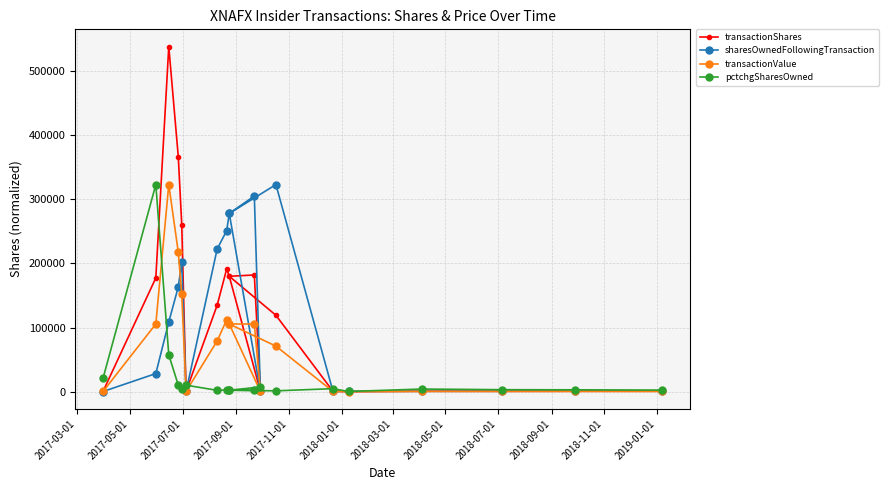

After their last crossing, which series has the higher values: sharesOwnedFollowingTransaction or transactionValue?

sharesOwnedFollowingTransaction